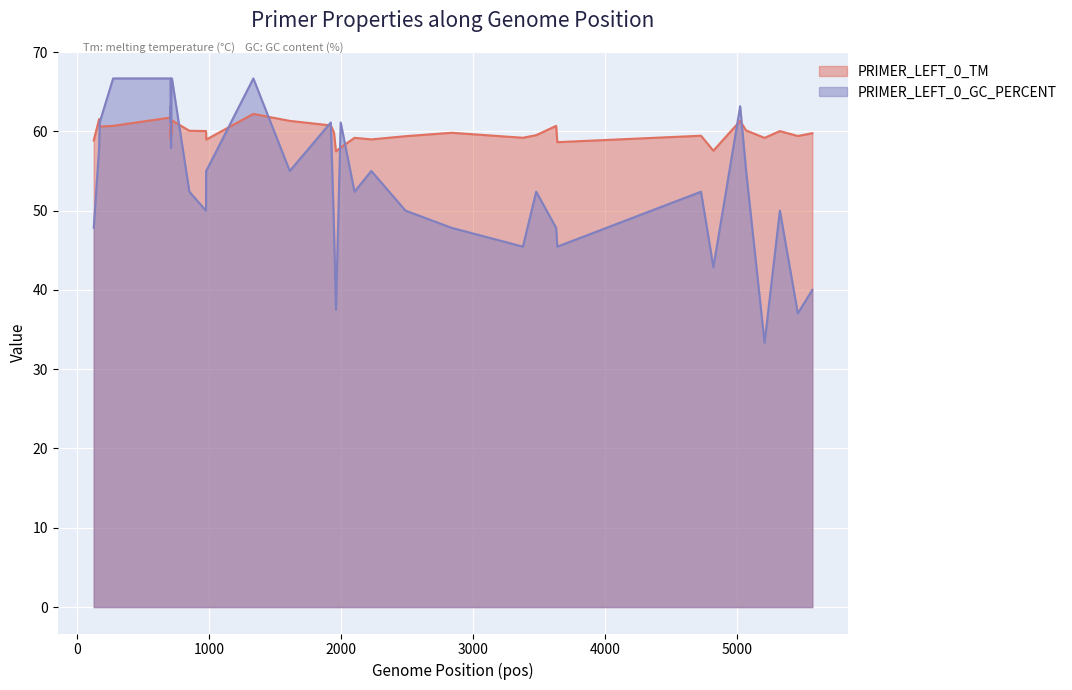

Reading left to right, list all the values displayed in this chart.

PRIMER_LEFT_0_TM: 58.8	61.5	60.6	60.7	61.7	59.0	60.2	60.2	60.3	61.3	59.6	59.9	61.4	60.1	60.0	60.0	59.6	59.0	62.2	61.3	60.7	59.9	57.5	58.0	59.2	59.0	59.4	59.8	59.2	59.5	60.7	58.6	59.4	57.6	61.3	60.1	59.2	60.0	59.4	59.8
PRIMER_LEFT_0_GC_PERCENT: 47.8	57.9	61.1	66.7	66.7	61.1	63.2	63.2	57.9	60.0	63.2	66.7	66.7	52.4	50.0	50.0	55.0	55.0	66.7	55.0	61.1	47.8	37.5	61.1	52.4	55.0	50.0	47.8	45.5	52.4	47.8	45.5	52.4	42.9	63.2	55.0	33.3	50.0	37.0	40.0